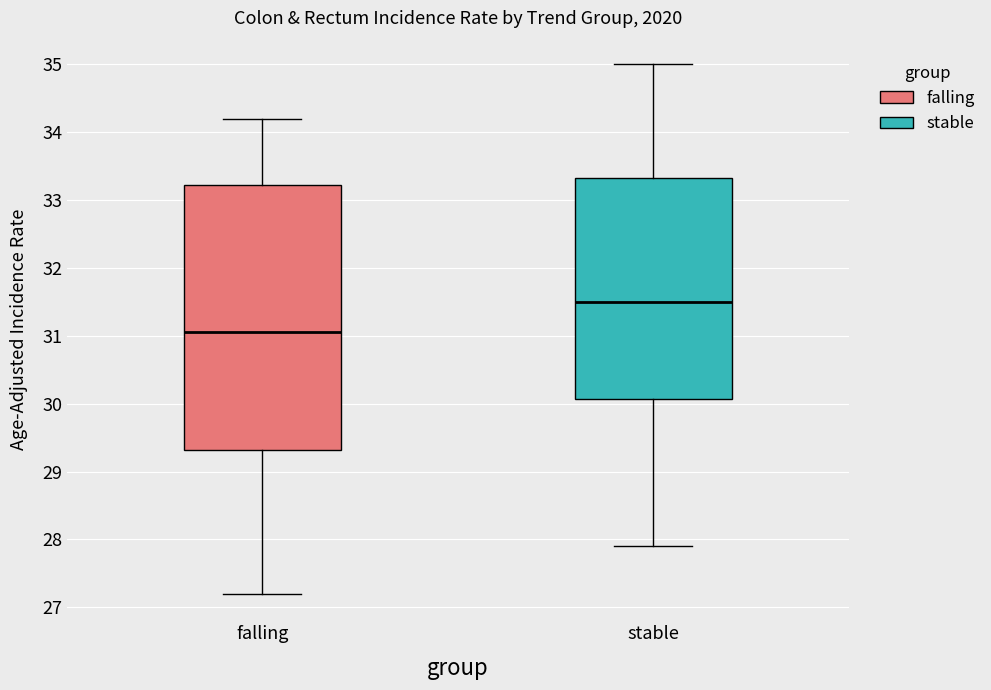

Where does the lower whisker of the box for falling end on the y-axis? The values are not printed on the chart, so give them approximately, as read against the axis.

27.2